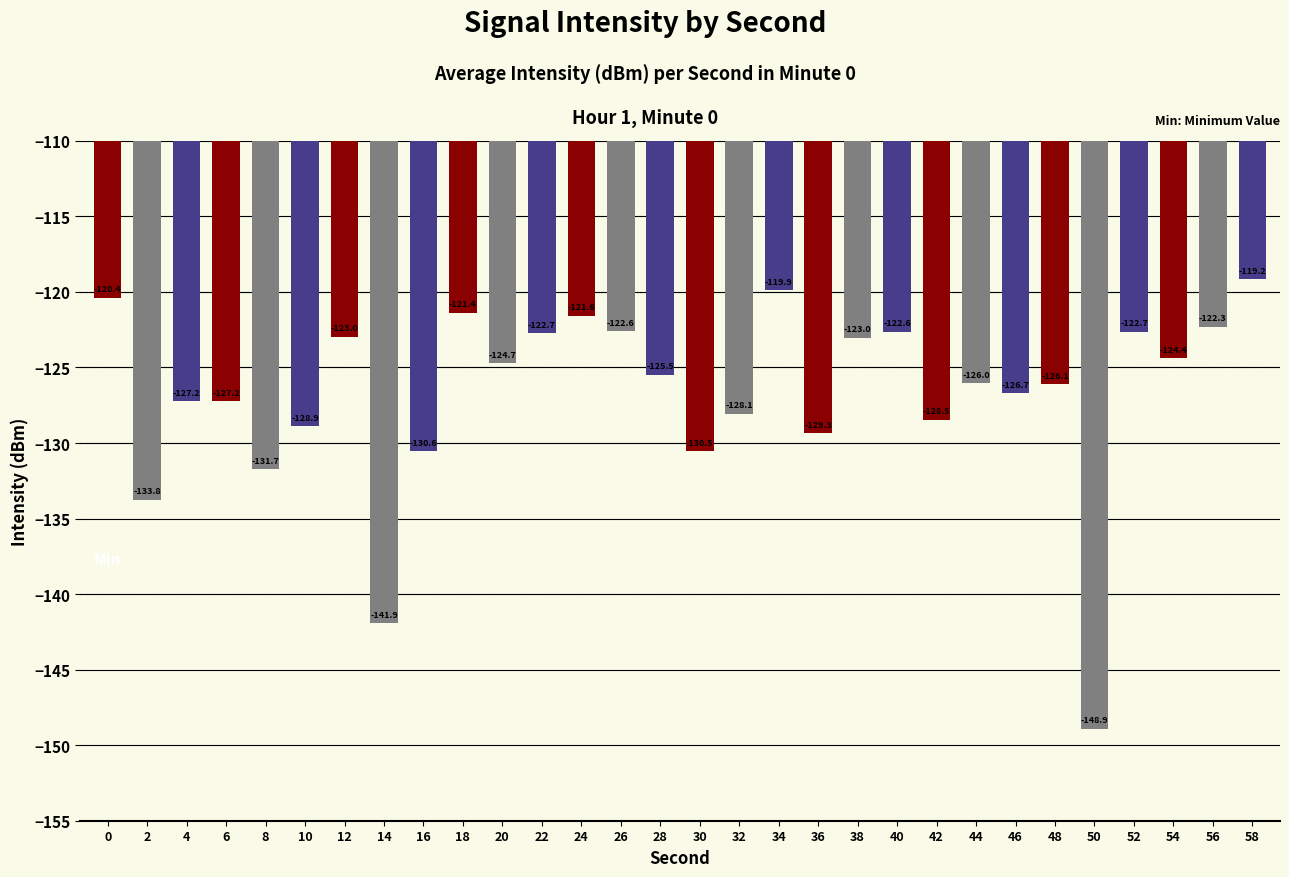

What is the average value?

-126.7